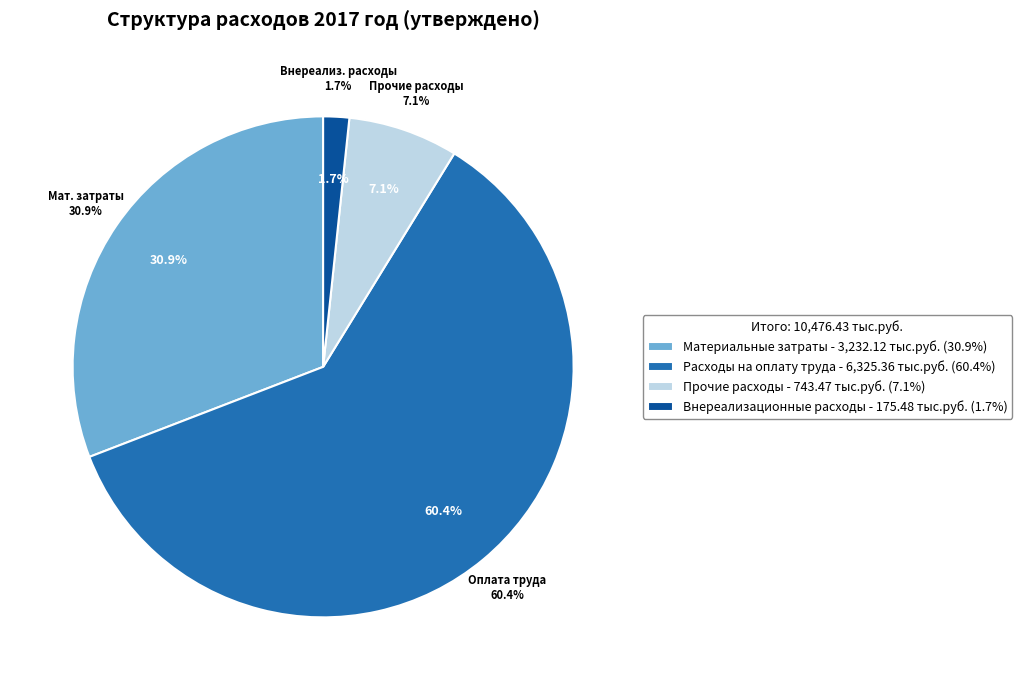

The Материальные затраты slice represents 31% of the pie. True or false?

True